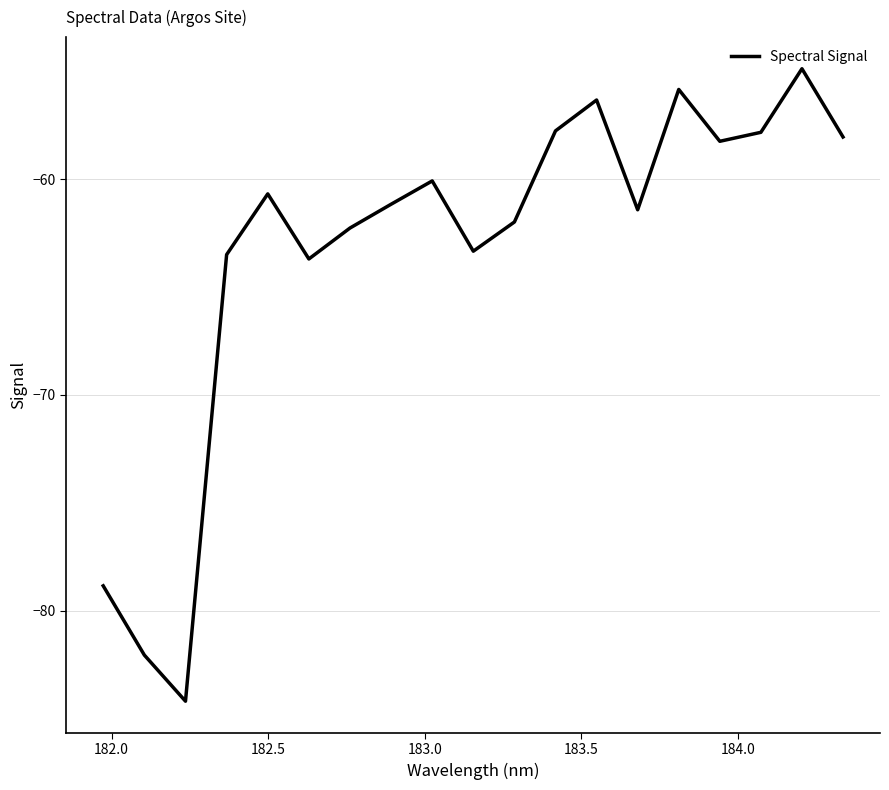

What is the minimum value shown in the chart?

-84.2